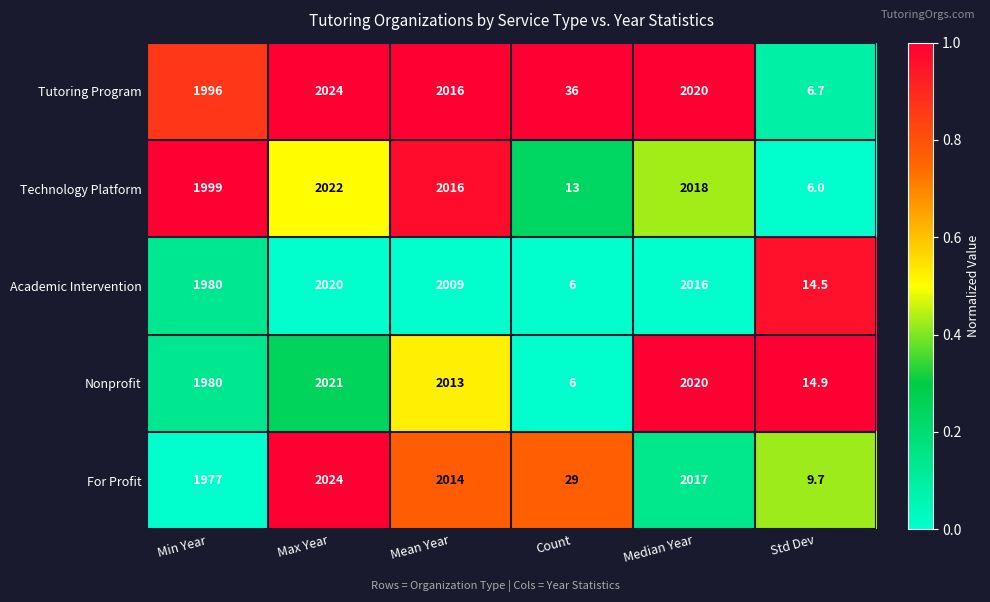

At which category is the sum across all series the highest?

Max Year